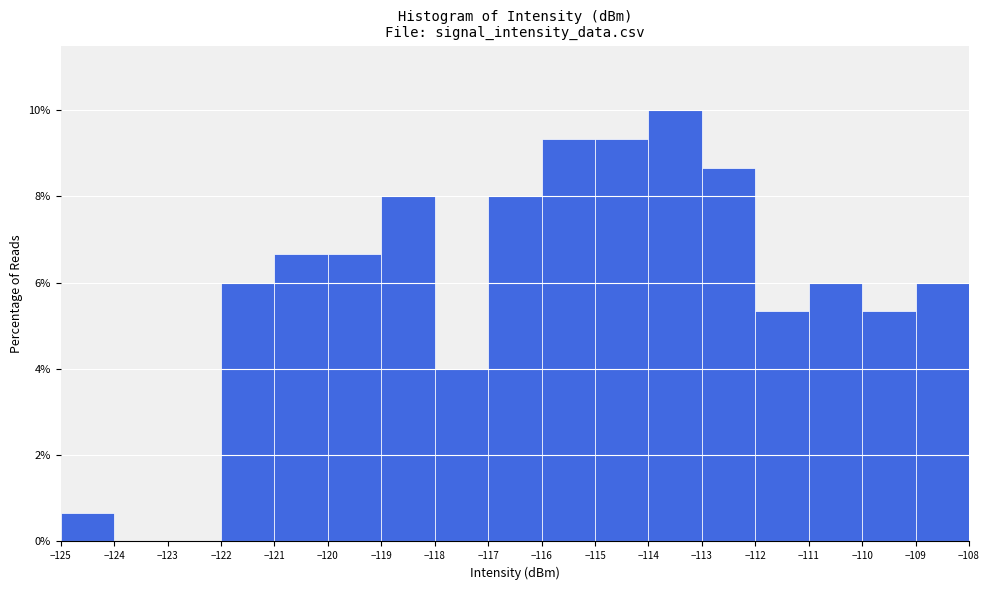

Reading left to right, transcribe this chart: for each bar, give the range it covers on the x-axis and its height. The values are not printed on the chart, so give them approximately, as read against the axis.

-125 to -124: 0.6
-124 to -123: 0
-123 to -122: 0
-122 to -121: 6.0
-121 to -120: 6.6
-120 to -119: 6.6
-119 to -118: 8.0
-118 to -117: 4.0
-117 to -116: 8.0
-116 to -115: 9.4
-115 to -114: 9.4
-114 to -113: 10.0
-113 to -112: 8.6
-112 to -111: 5.4
-111 to -110: 6.0
-110 to -109: 5.4
-109 to -108: 6.0